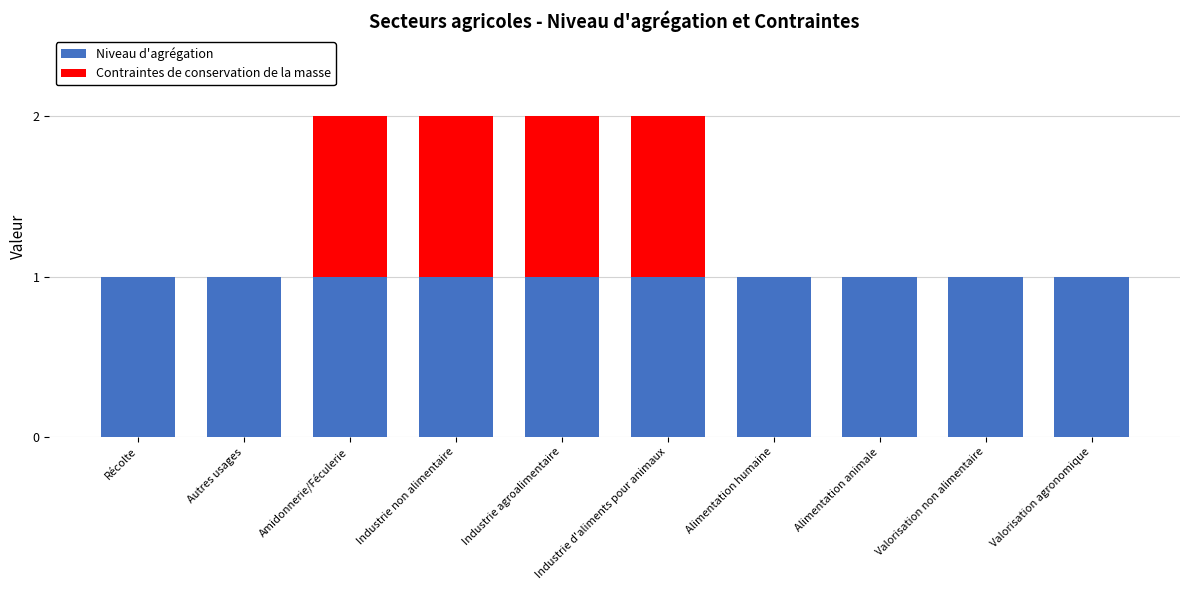

Are the bars horizontal?

No